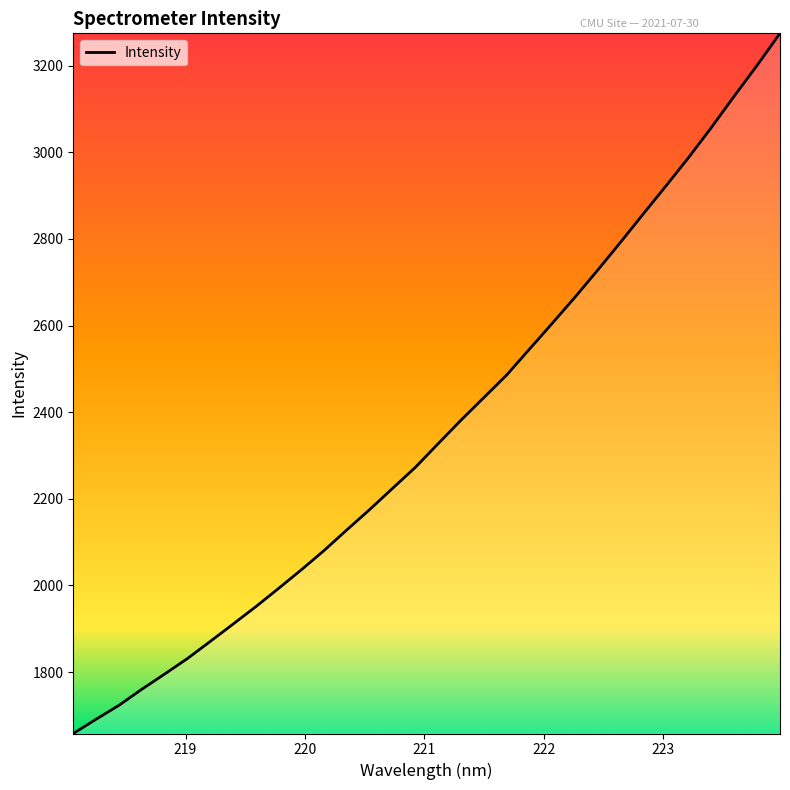

What is the greatest value displayed?

3274.6